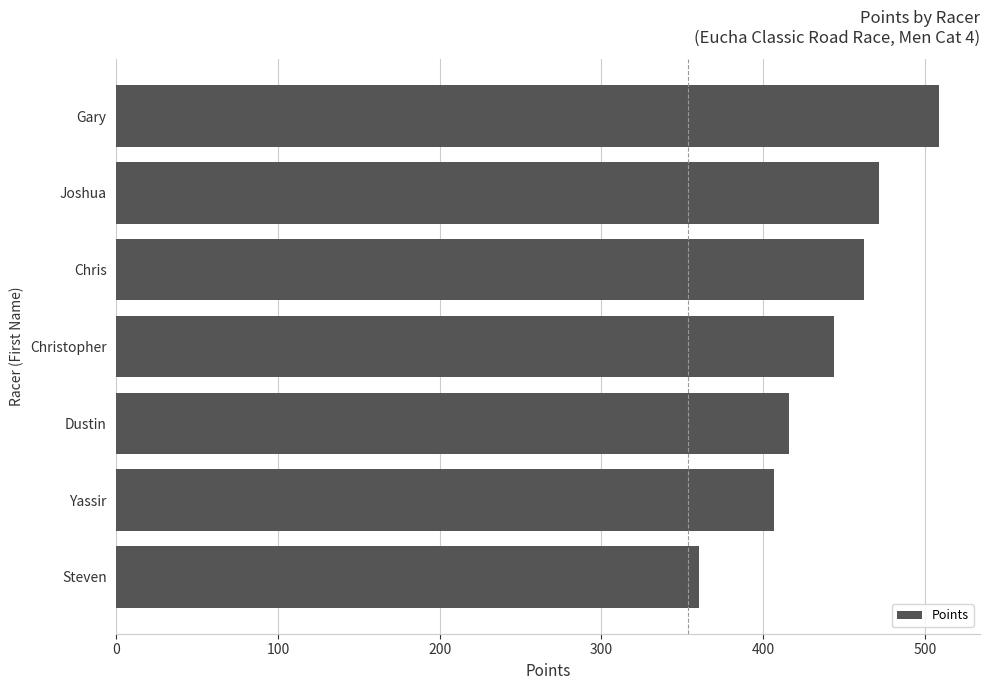

The value at Christopher is 443.9. True or false?

True